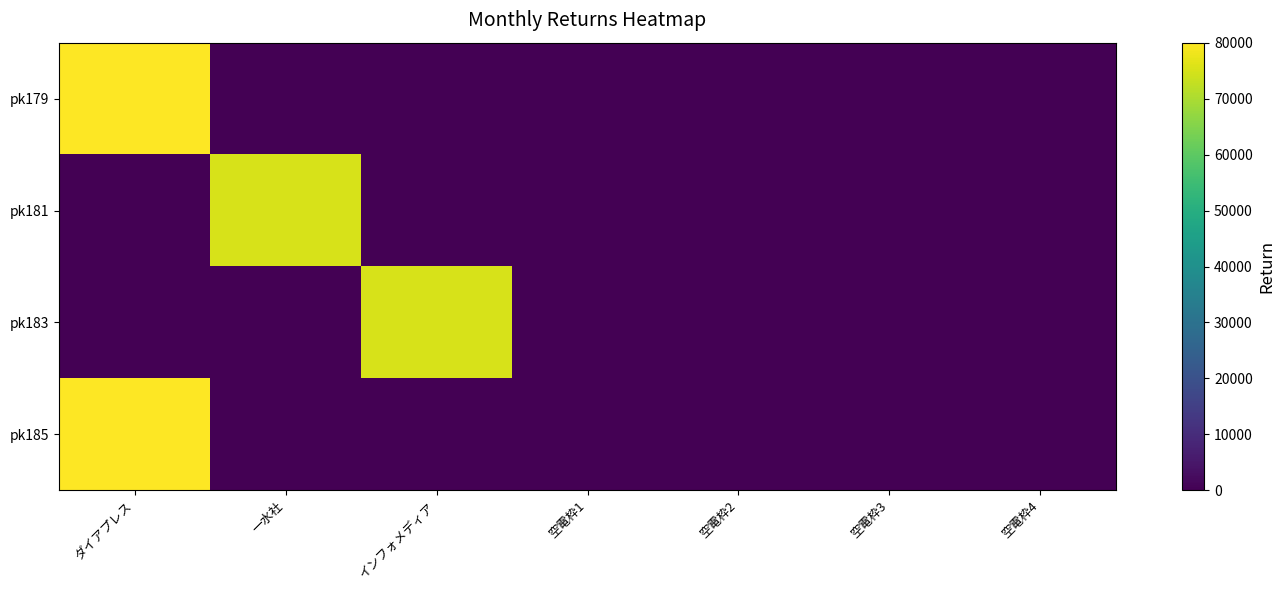

Which series has the largest range (max minus min)?

pk179